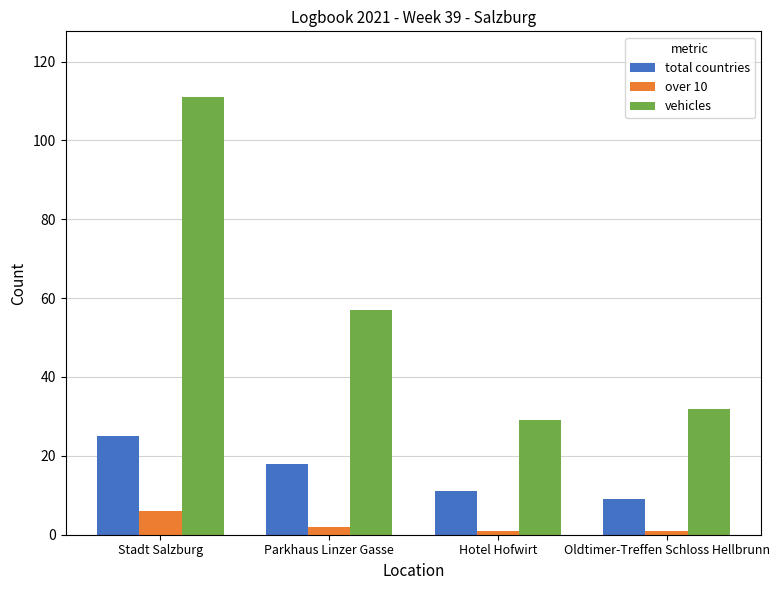

Which series has the widest spread of values?

vehicles